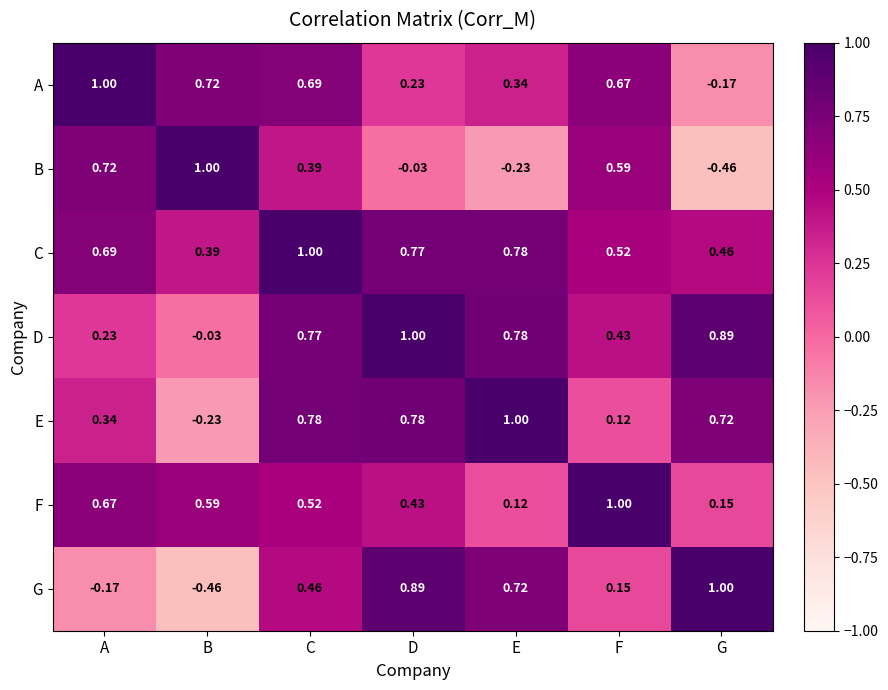

Which category has the lowest value in the D series?

B